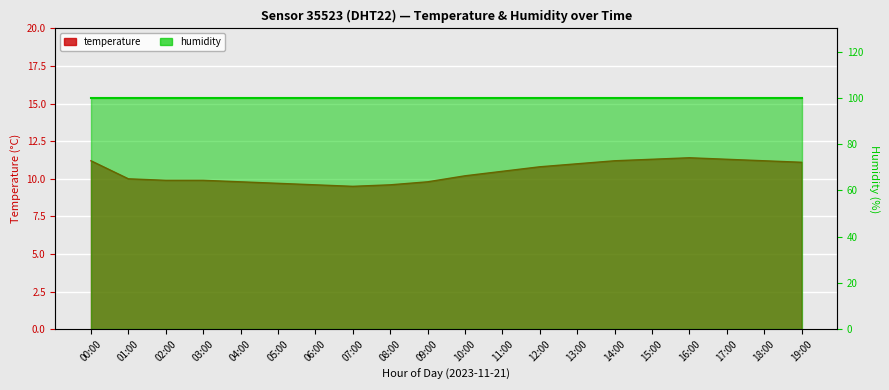

True or false: the data shows 9.9 at 03:00.

True